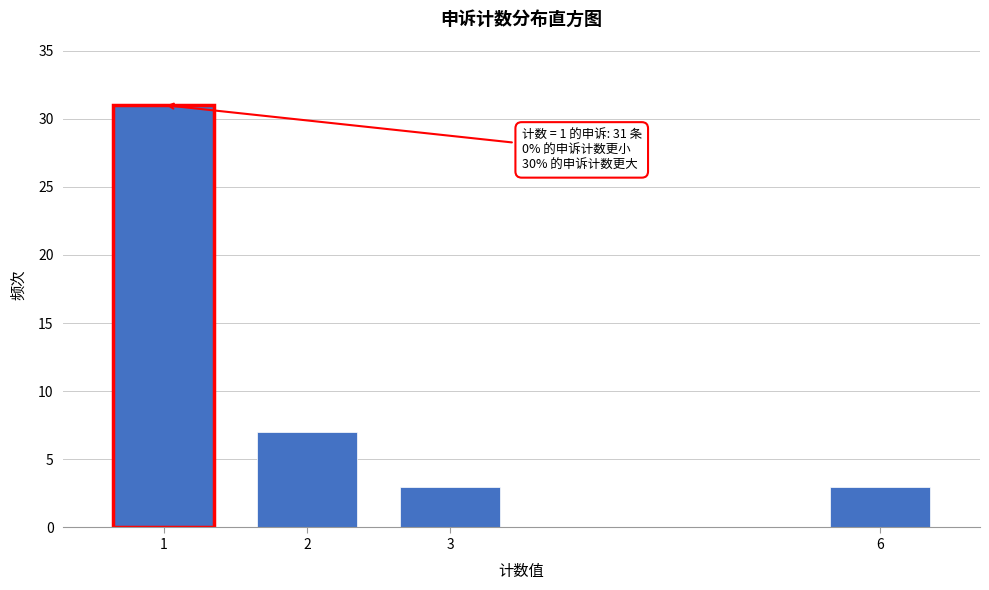

Reading right to left, list all the values displayed in this chart.

6=3	3=3	2=7	1=31